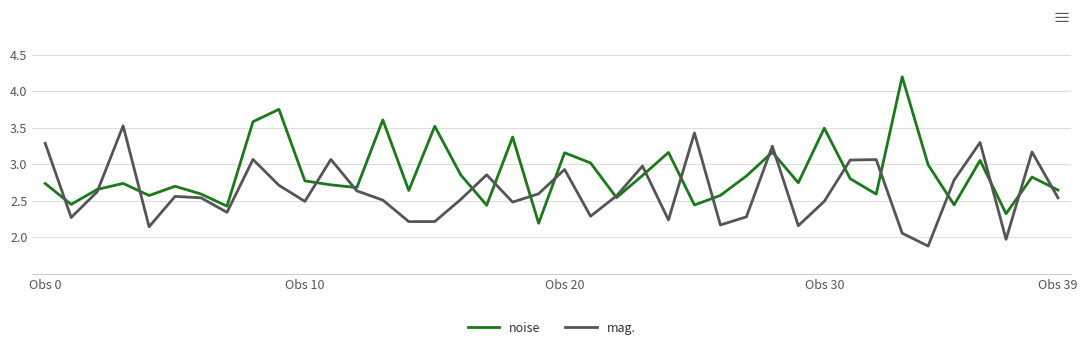

List the series in order of their overall mean, lowest first.

mag., noise